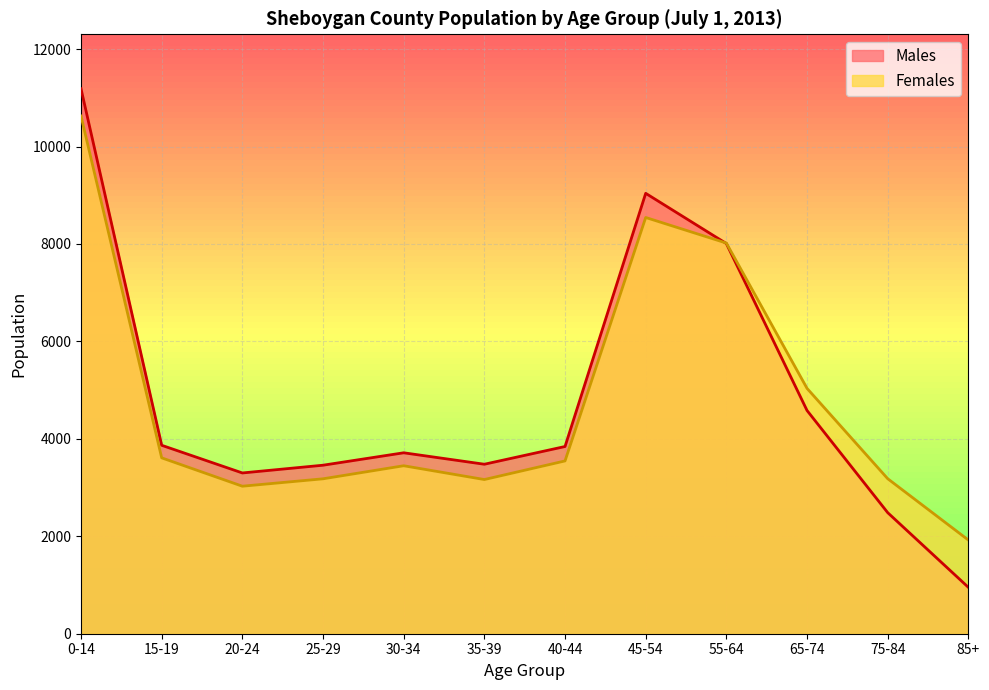

Is the value of Males at 20-24 greater than the value of Females at 25-29?

Yes